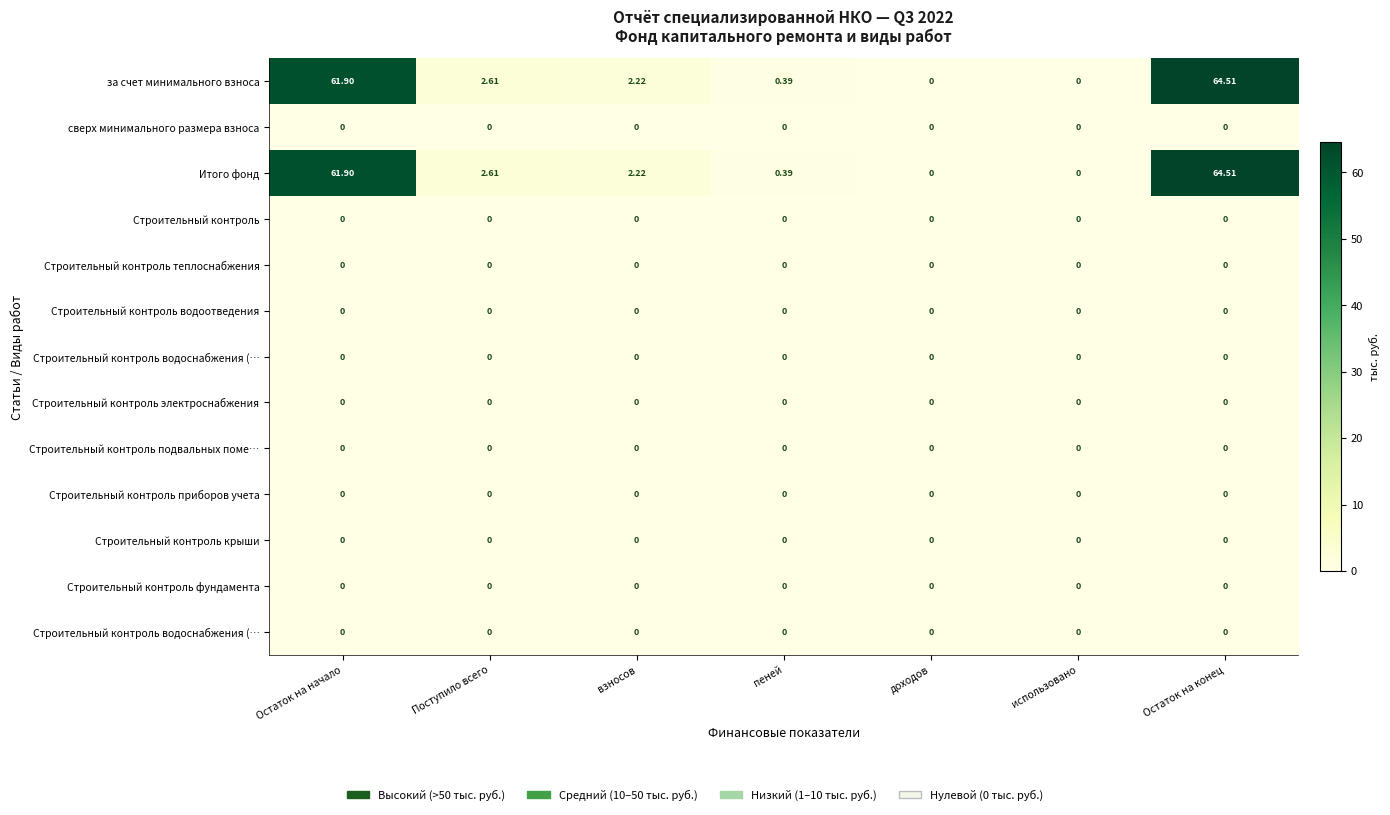

Count the number of categories in the chart.

7